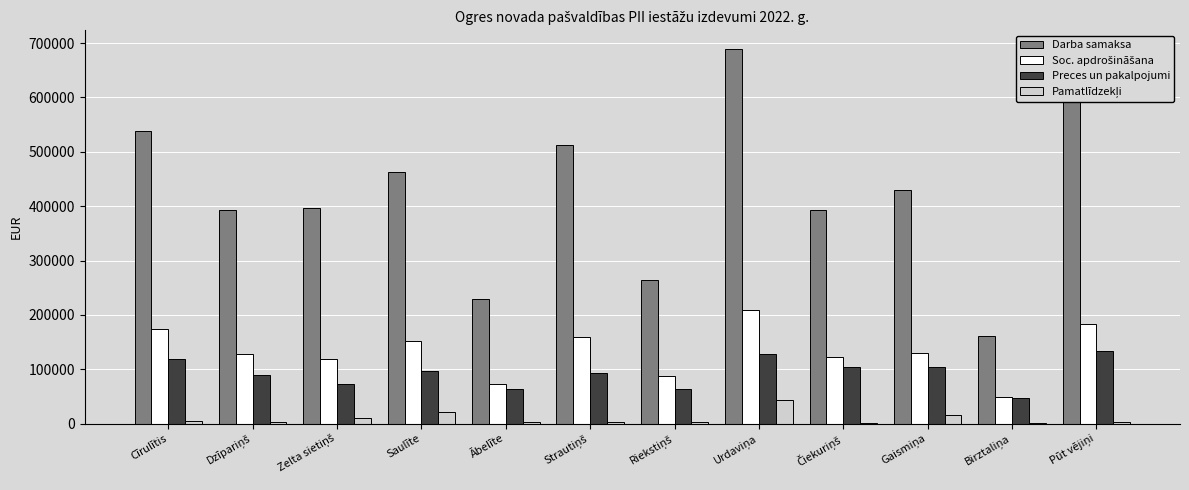

What is the maximum value shown in the chart?

688981